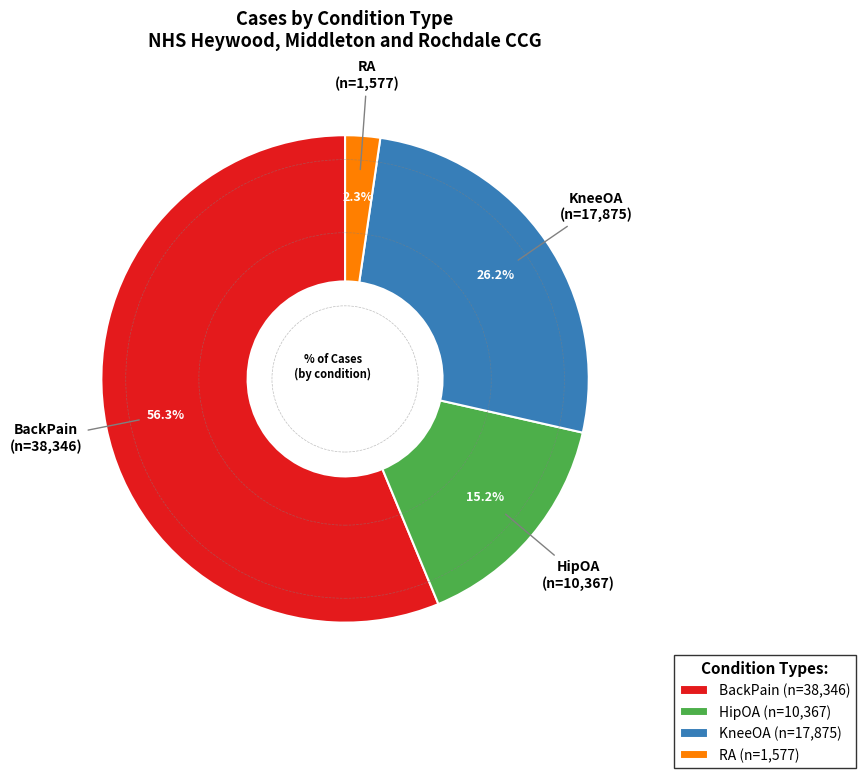

To the nearest percent, what portion does BackPain represent?

56%